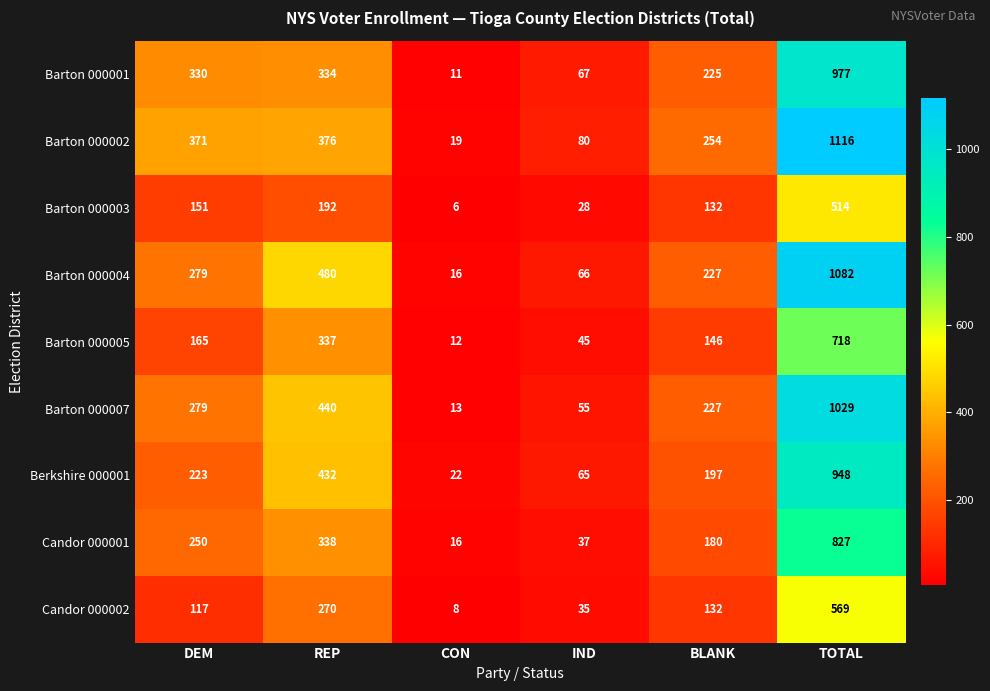

What is the approximate value of Barton 000003 at BLANK, to the nearest 50?

150